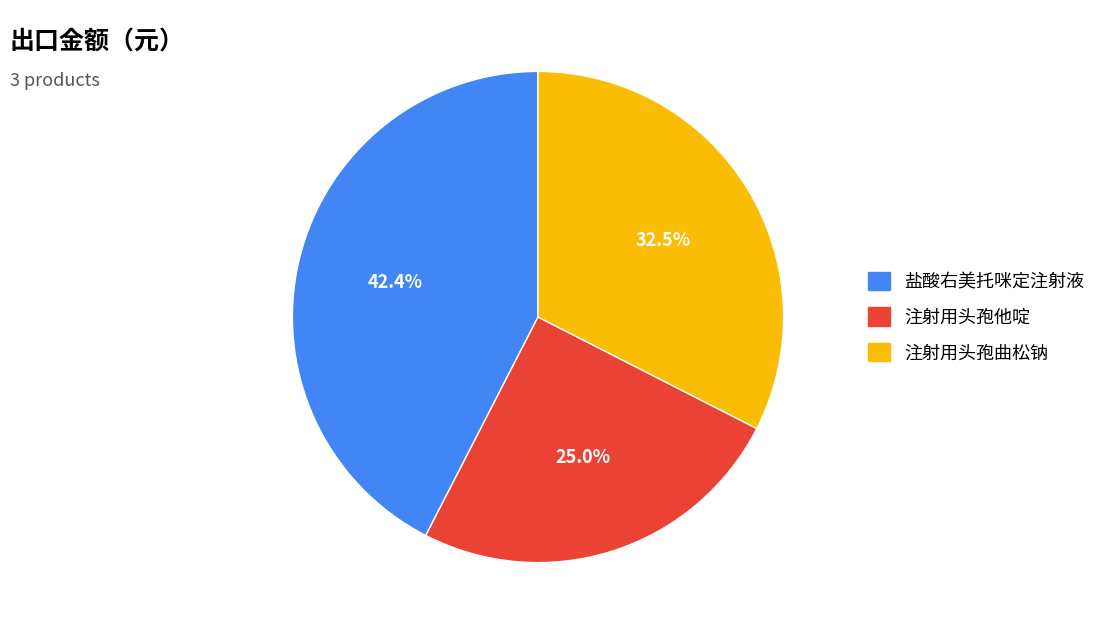

To the nearest percent, what is the combined percentage of 注射用头孢他啶 and 注射用头孢曲松钠?

58%